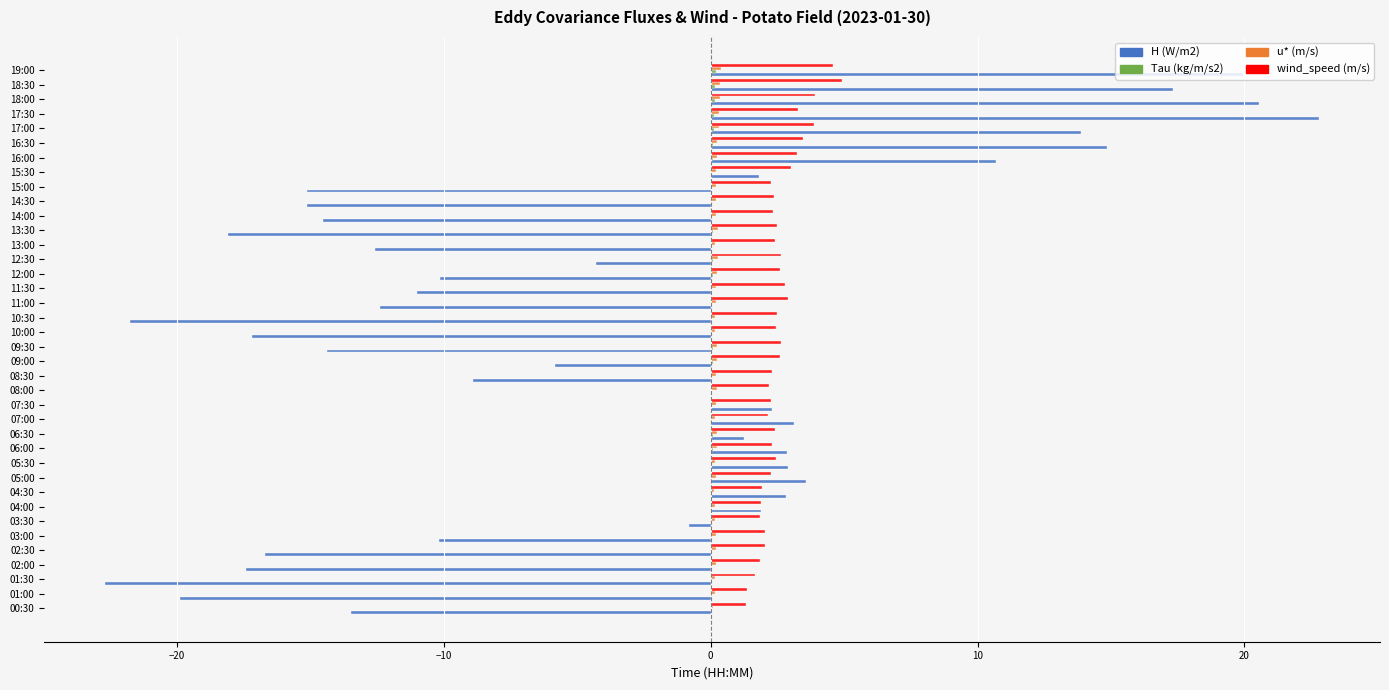

How many data points does each series have?

38